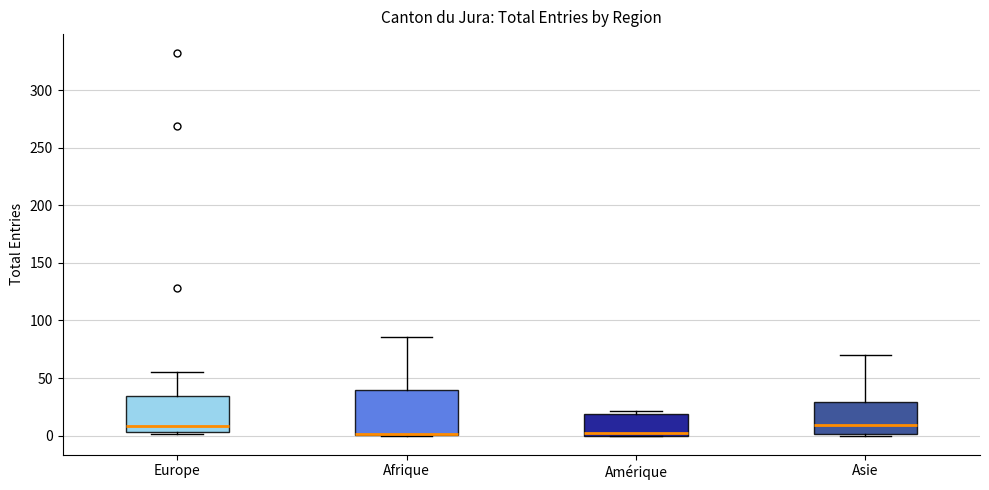

Where is the upper edge of the box for Amérique on the y-axis? The values are not printed on the chart, so give them approximately, as read against the axis.

20